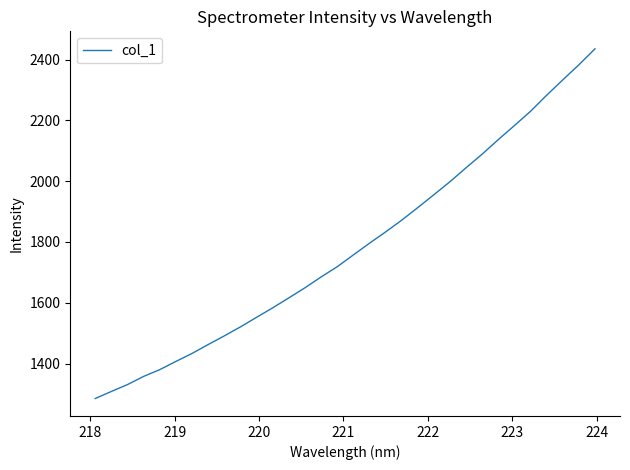

What is the difference between the maximum and minimum values?

1150.4